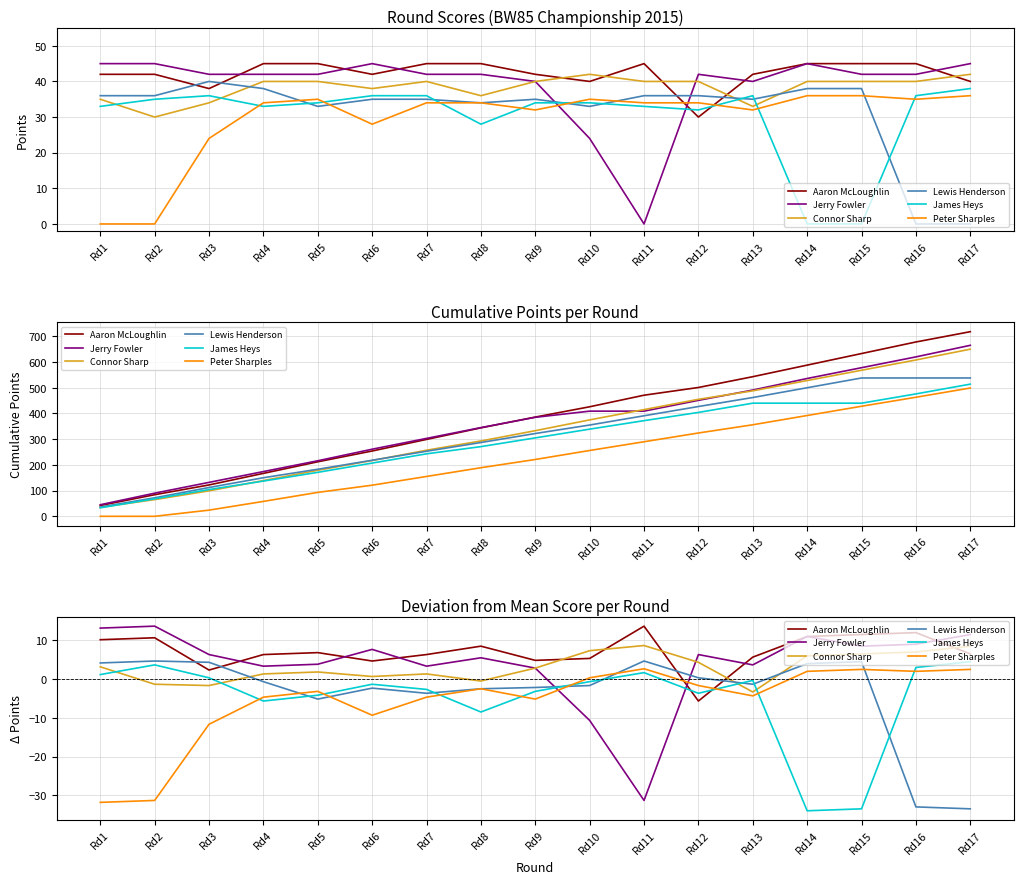

In Peter Sharples, how many points are higher than both neighbors (excluding endpoints)?

4